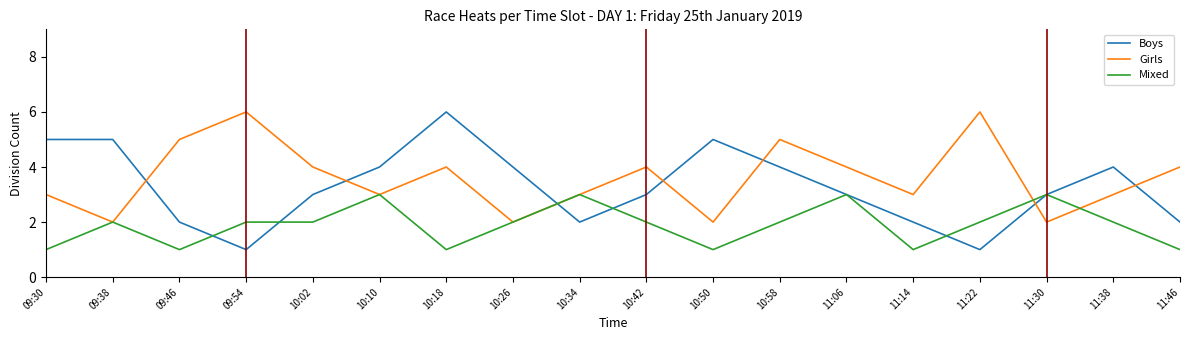

Is the value of Mixed at 11:46 greater than the value of Girls at 10:50?

No